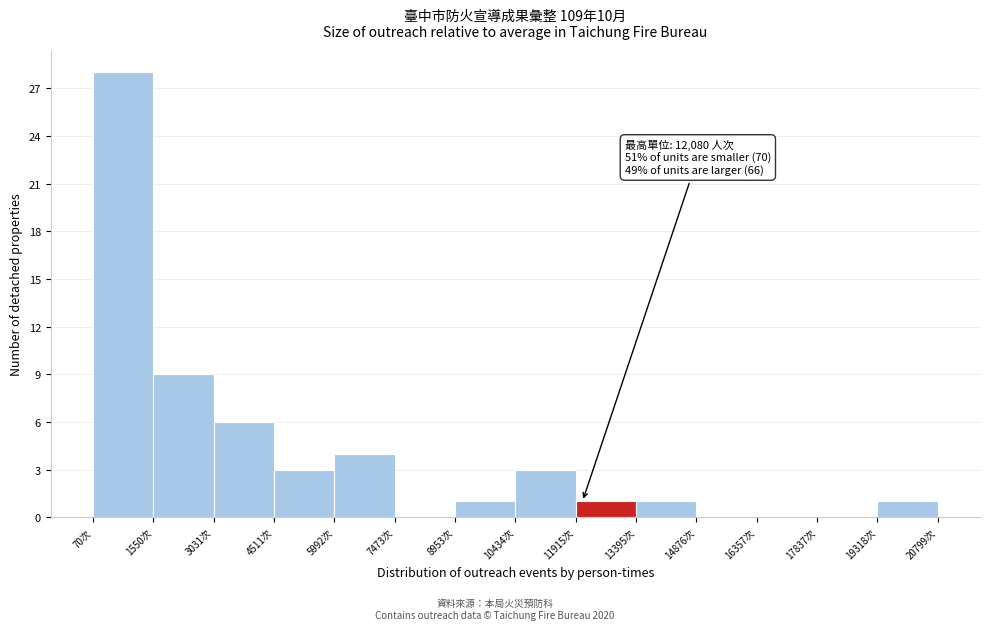

Over which range of the x-axis is the bar tallest?

0 to 1600